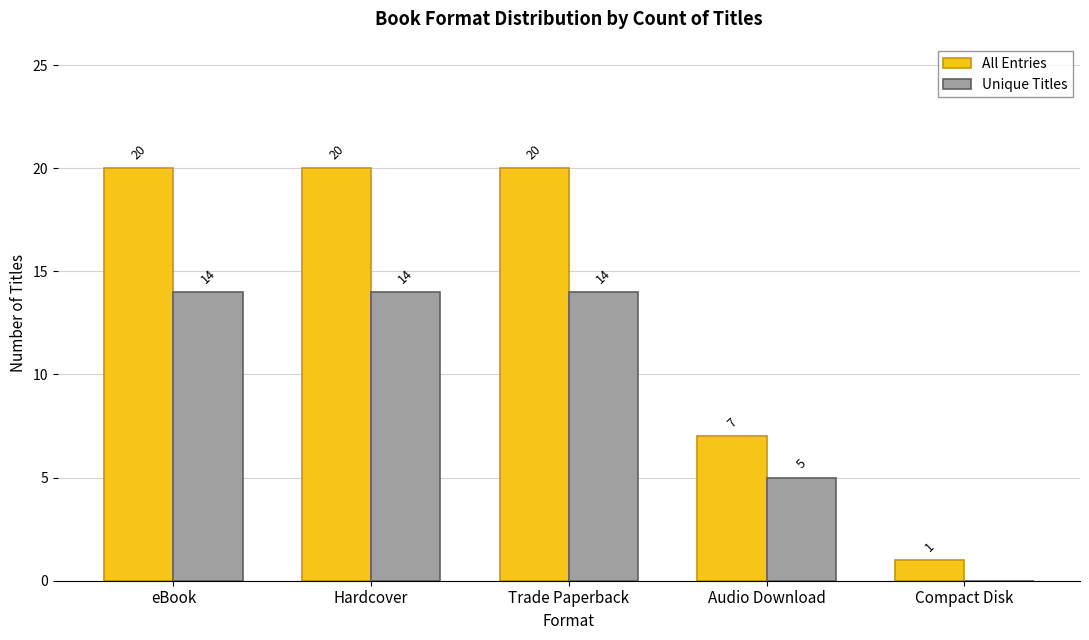

What is the sum of all All Entries values?

68